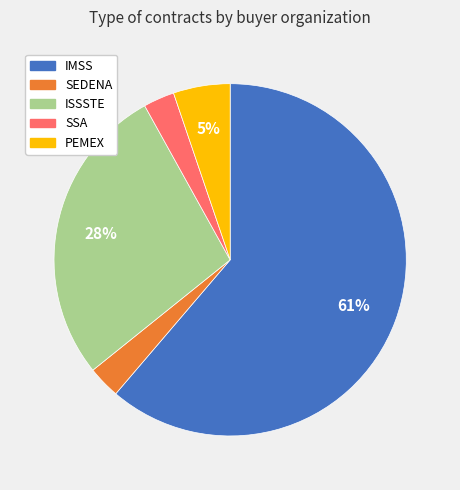

Is there any slice that represents more than half of the pie?

Yes